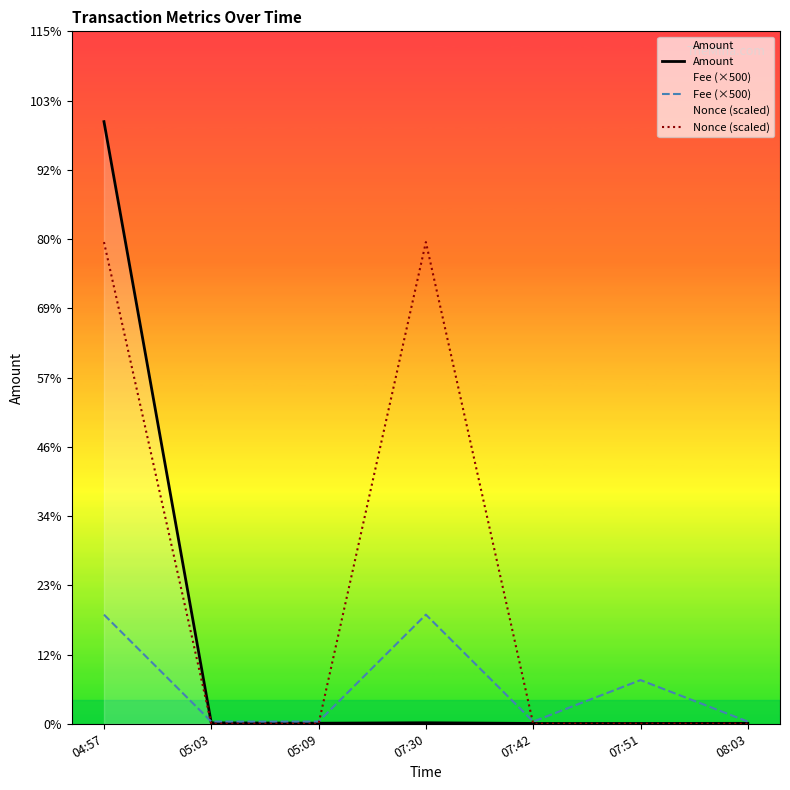

Reading left to right, extract all data points from this chart.

Amount: 04:57=1379.2	05:03=2.0	05:09=1.3	07:30=2.3	07:42=0.8	07:51=0.8	08:03=1.0
Fee (×500): 04:57=250.0	05:03=5.0	05:09=5.0	07:30=250.0	07:42=5.0	07:51=100.0	08:03=5.0
Nonce (scaled): 04:57=1103.4	05:03=0.1	05:09=0.0	07:30=1103.4	07:42=0.1	07:51=0.0	08:03=0.0